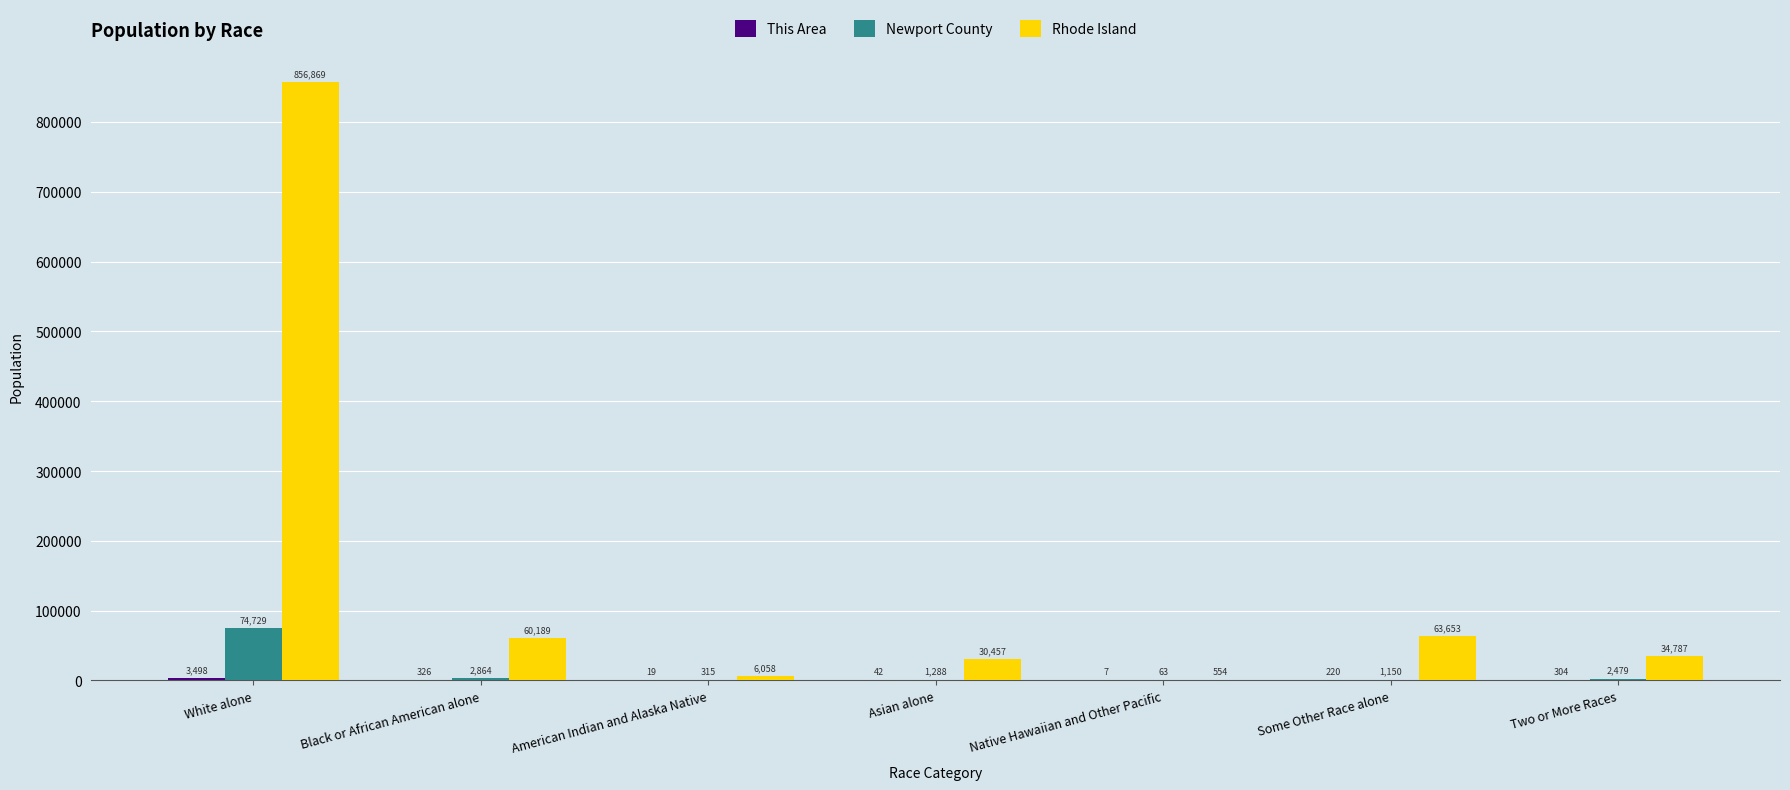

At which category is the sum across all series the highest?

White alone